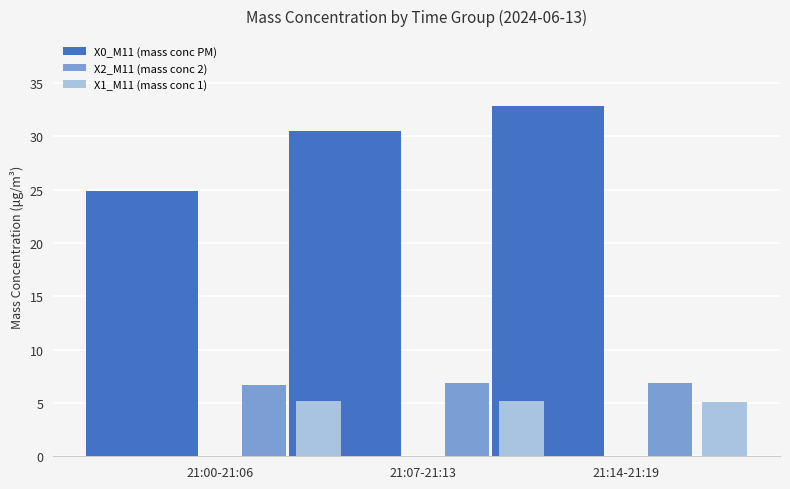

Reading left to right, transcribe all the data shown in this chart.

X0_M11 (mass conc PM): 24.9	30.5	32.8
X2_M11 (mass conc 2): 6.7	6.8	6.9
X1_M11 (mass conc 1): 5.2	5.1	5.0